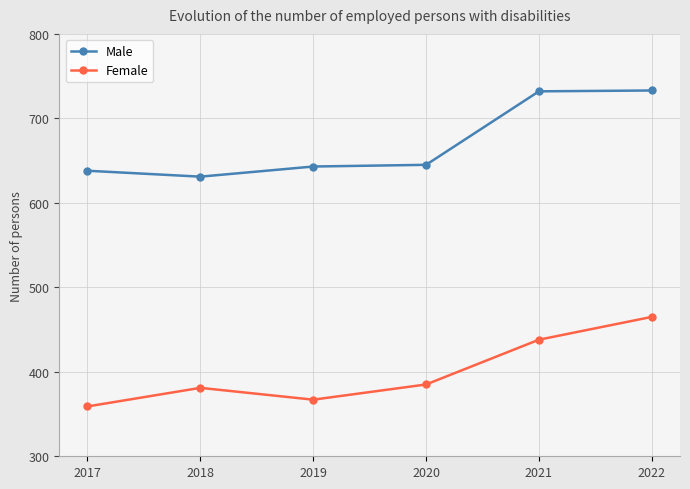

Between 2020 and 2021, which series saw the biggest shift?

Male